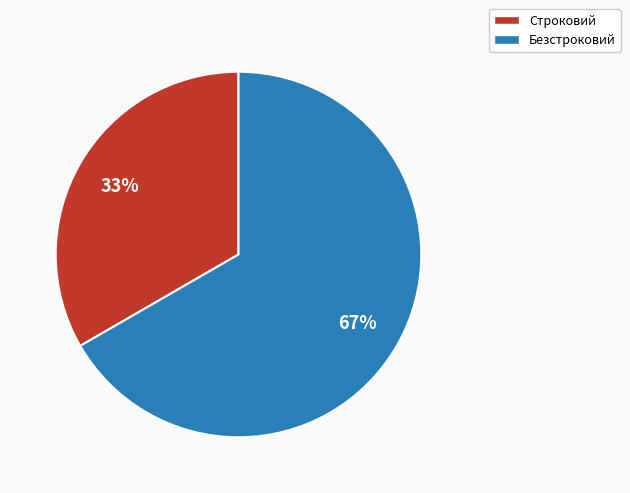

Which category has the smallest portion of the pie?

Строковий